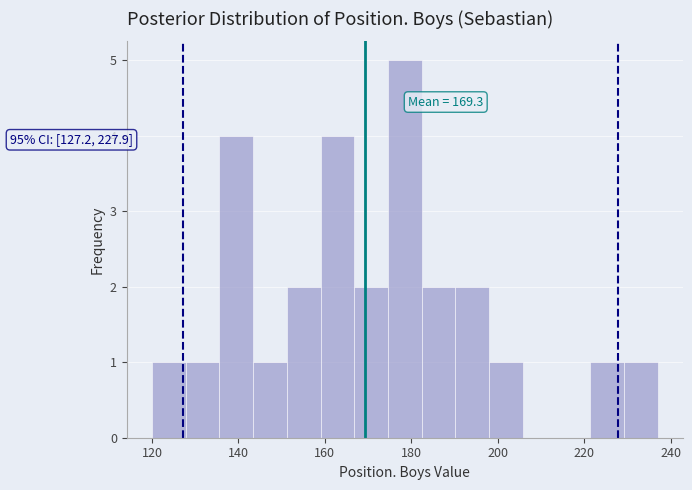

Around what value on the x-axis is the tallest bar? Give the approximate position of its centre, as read against the axis.

178